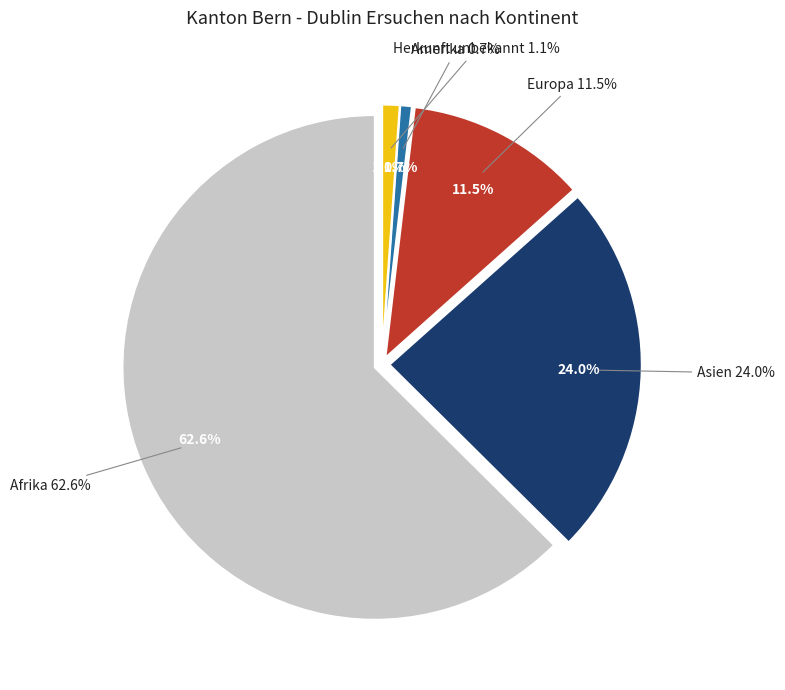

True or false: Afrika accounts for 54% of the total.

False